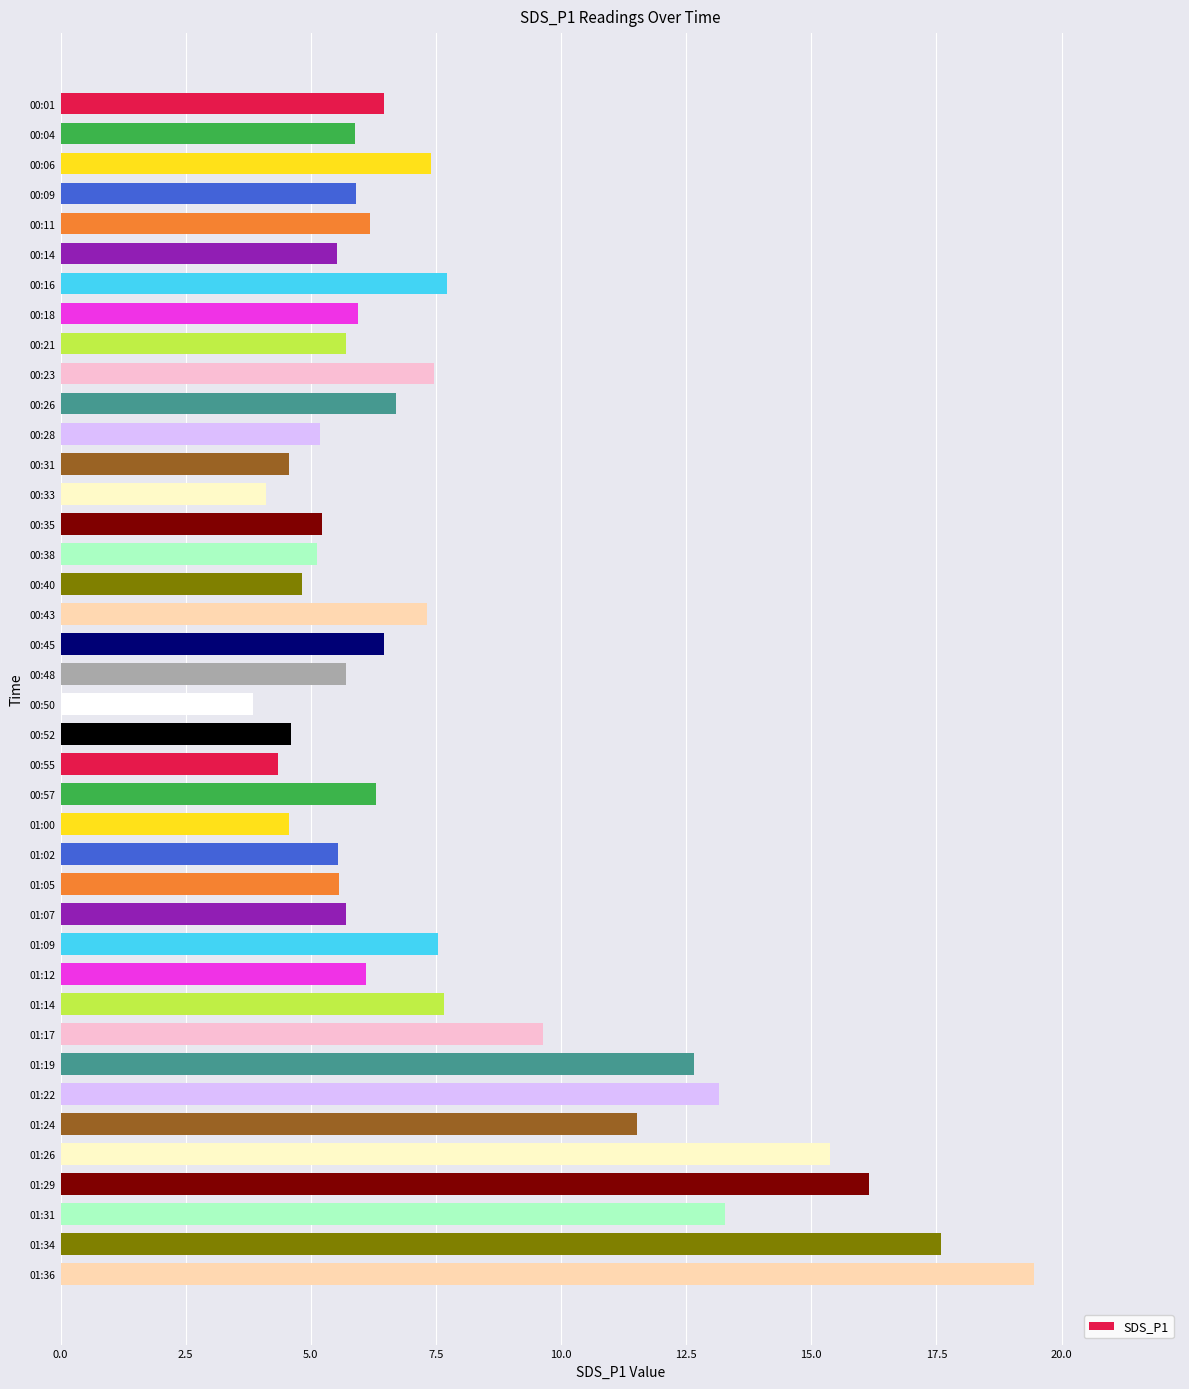

What is the value of the 28th bar from the top?

5.7